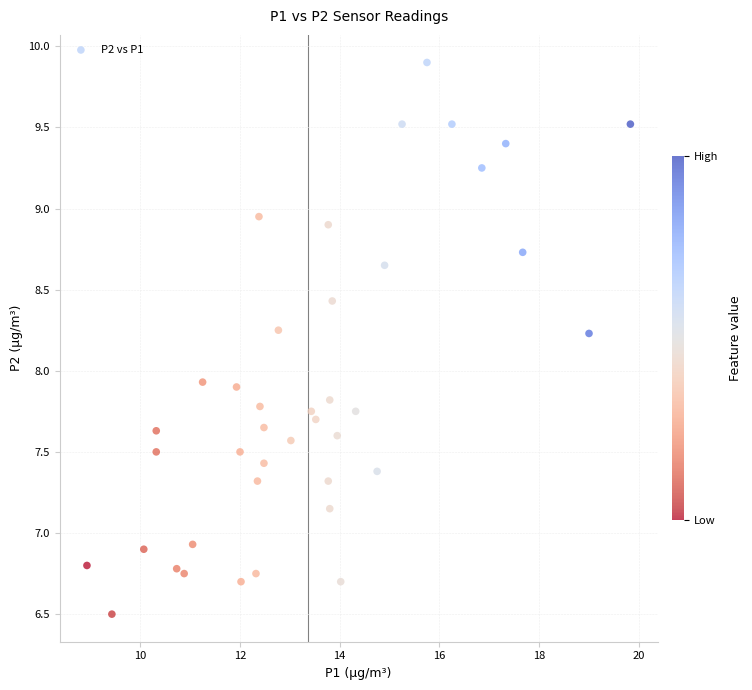

What is the range of X values (max minus min)?

10.9